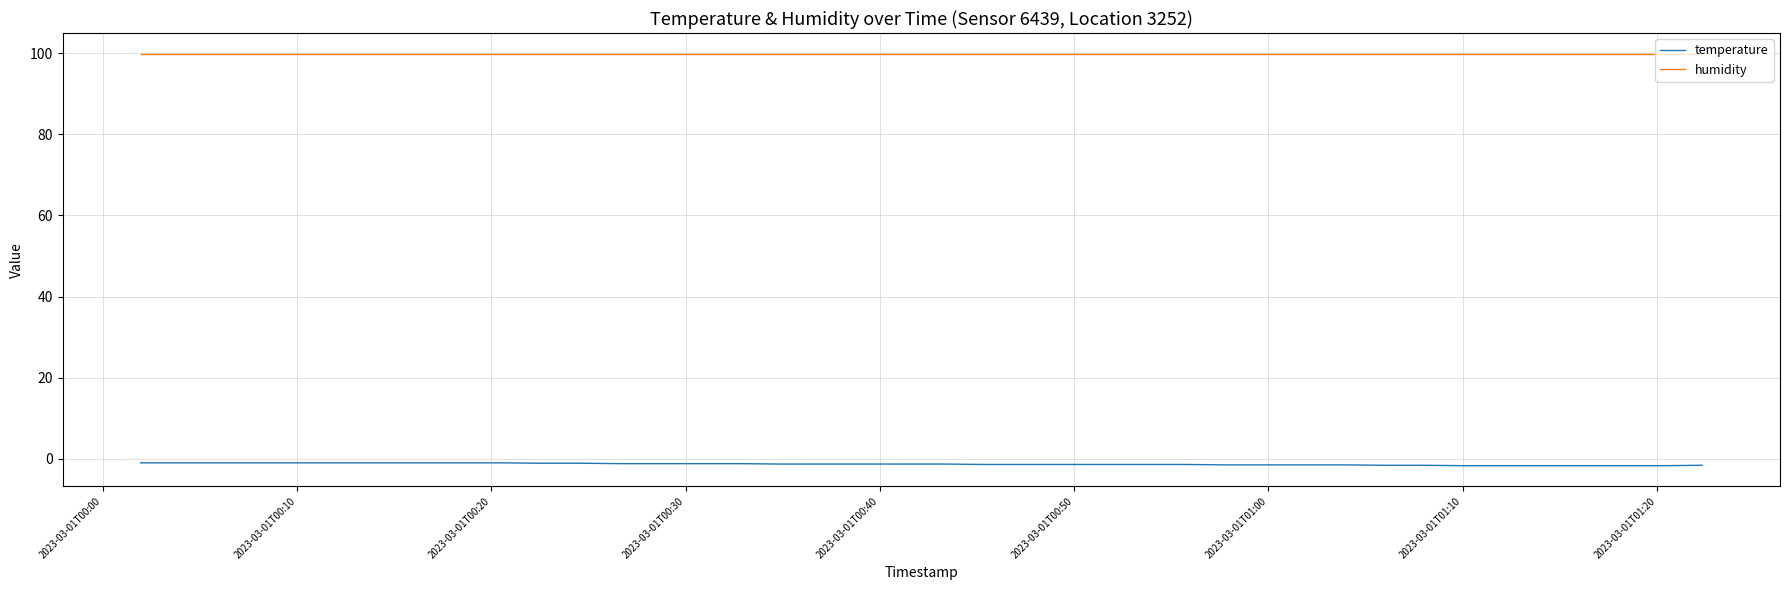

How many categories are shown in the chart?

40